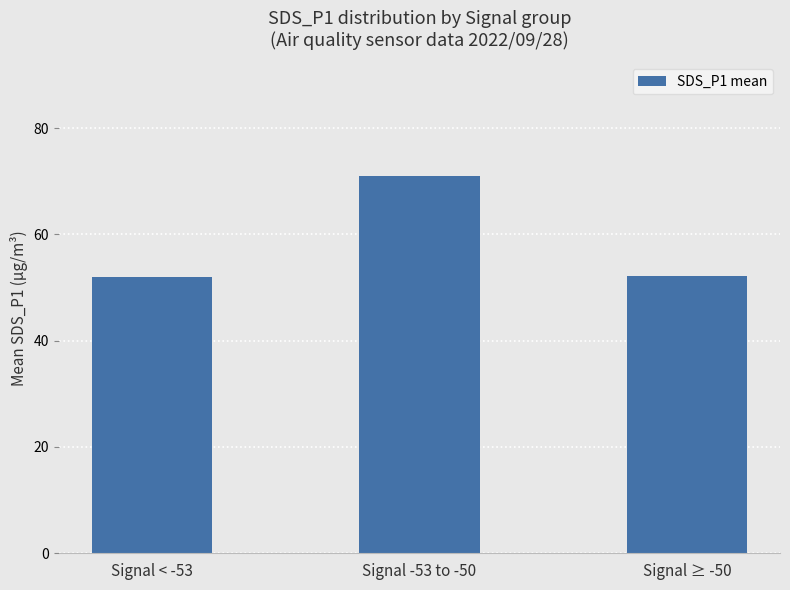

True or false: the data shows 71.1 at Signal -53 to -50.

True